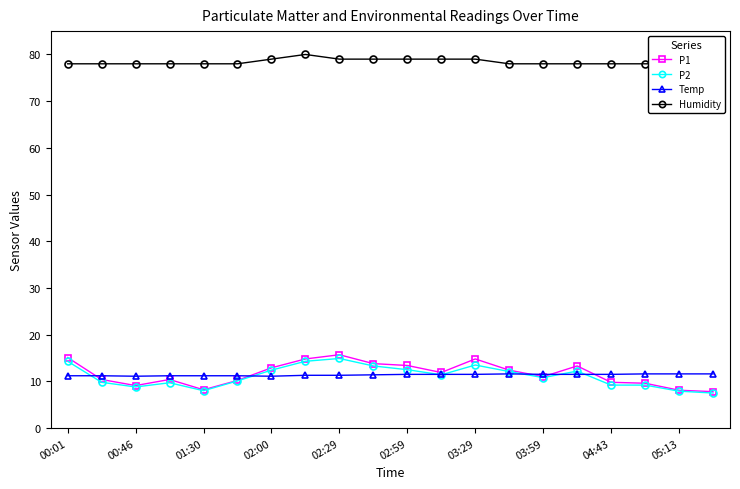

Rank the series at 15 from highest to lowest value.

Humidity, P1, P2, Temp